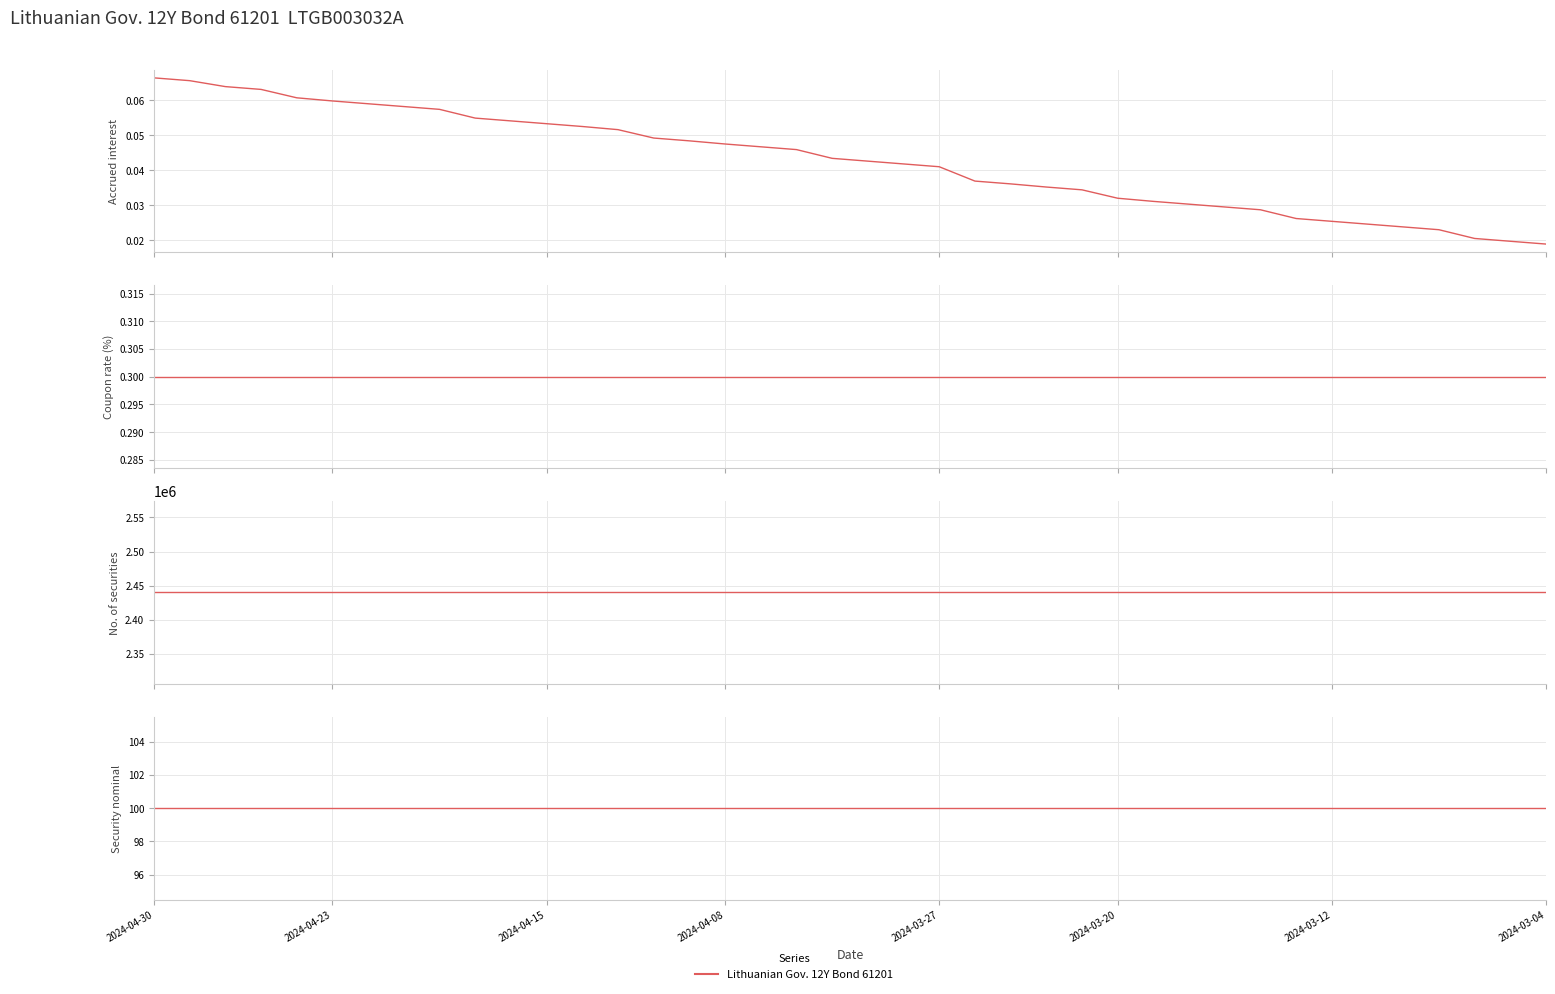

The Security nominal series shows 175.9 at 28. True or false?

False